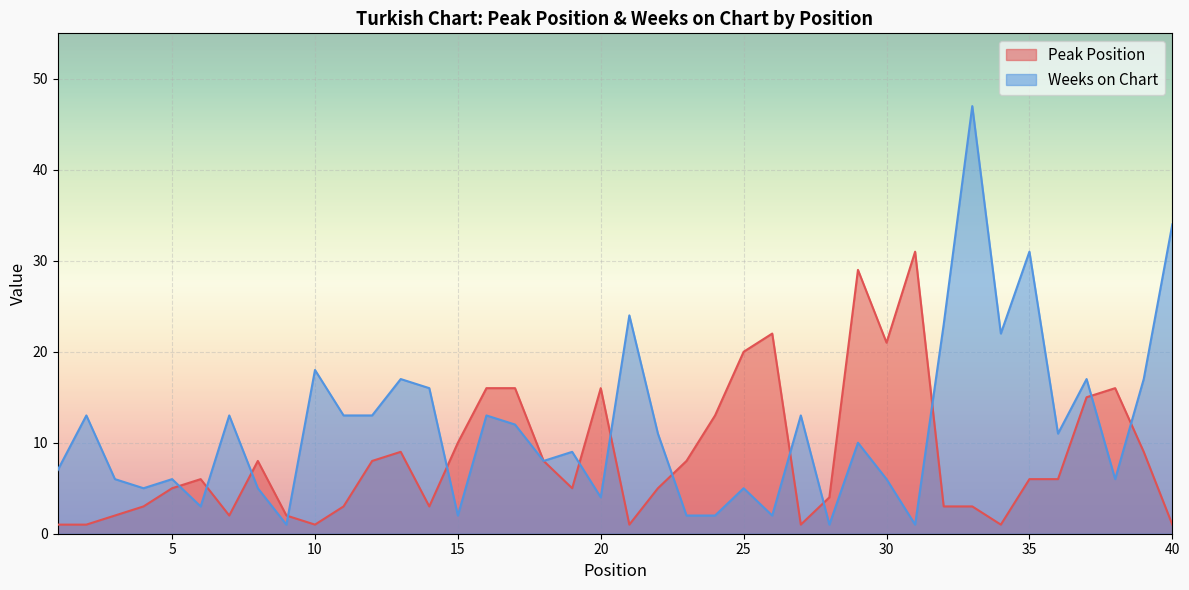

Does the chart display data point markers on the line(s)?

No